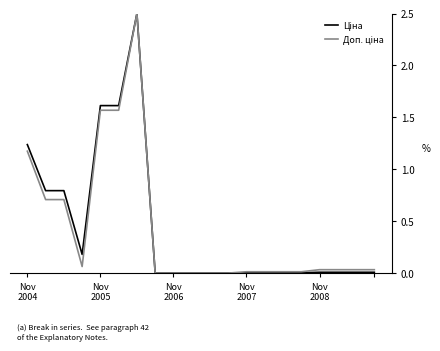

At which category is the sum across all series the highest?

6